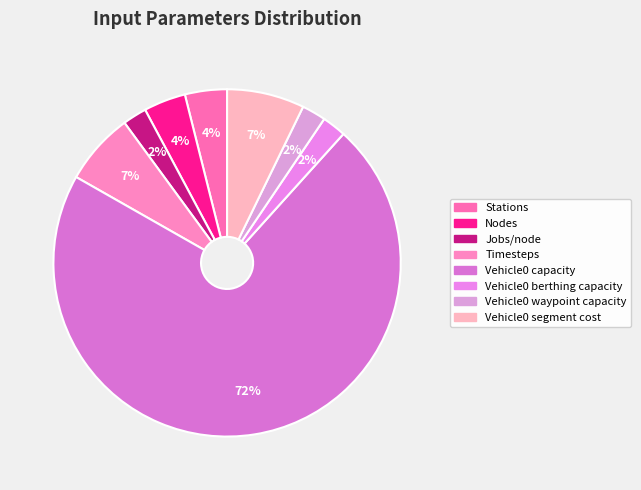

The Stations slice represents 4% of the pie. True or false?

True